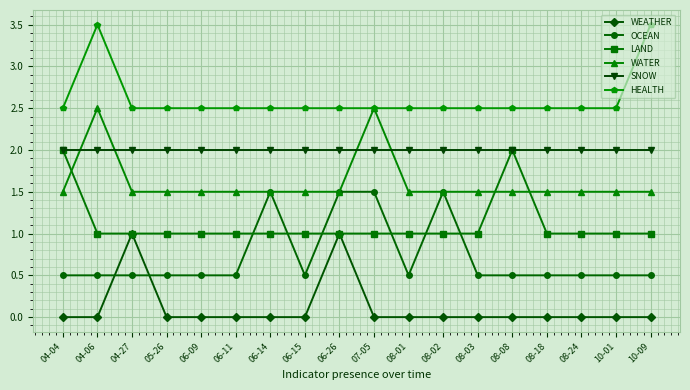

What are all the series names shown in the legend?

WEATHER, OCEAN, LAND, WATER, SNOW, HEALTH